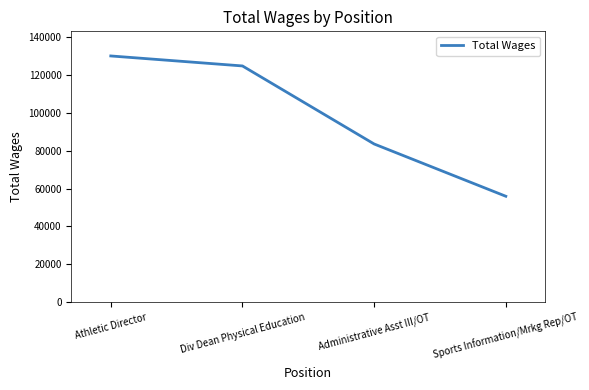

True or false: the data shows 129984 at Athletic Director.

True